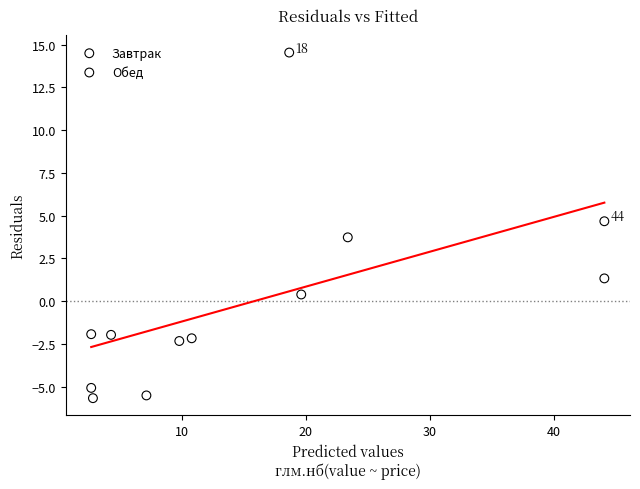

Which series contains the lowest Y value?

Обед